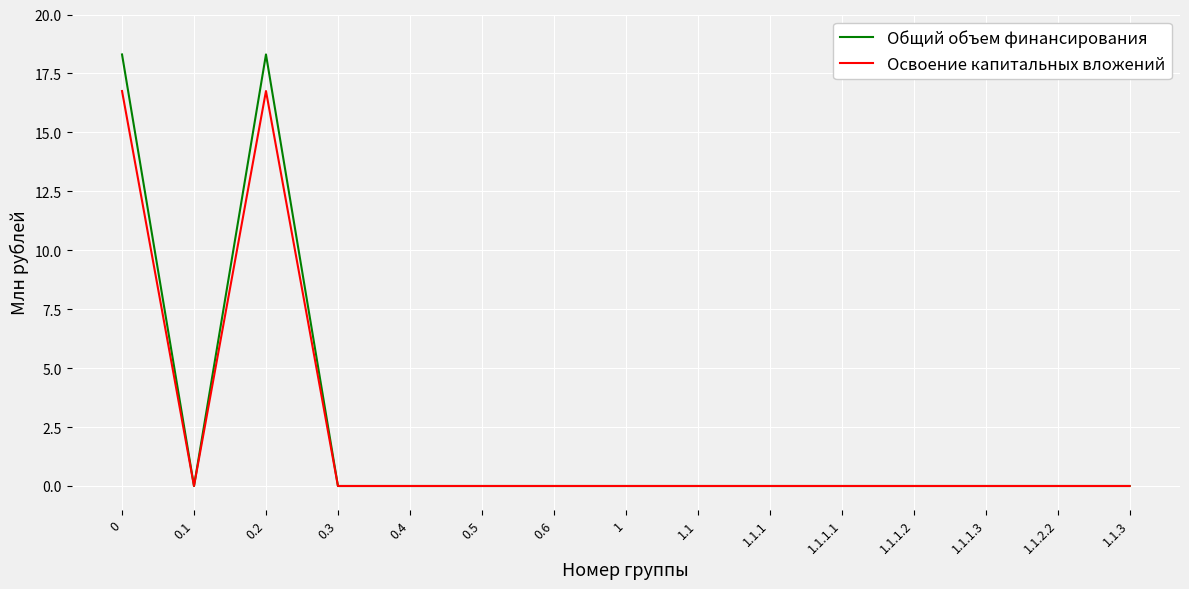

Where is the first local maximum for Общий объем финансирования?

0.2